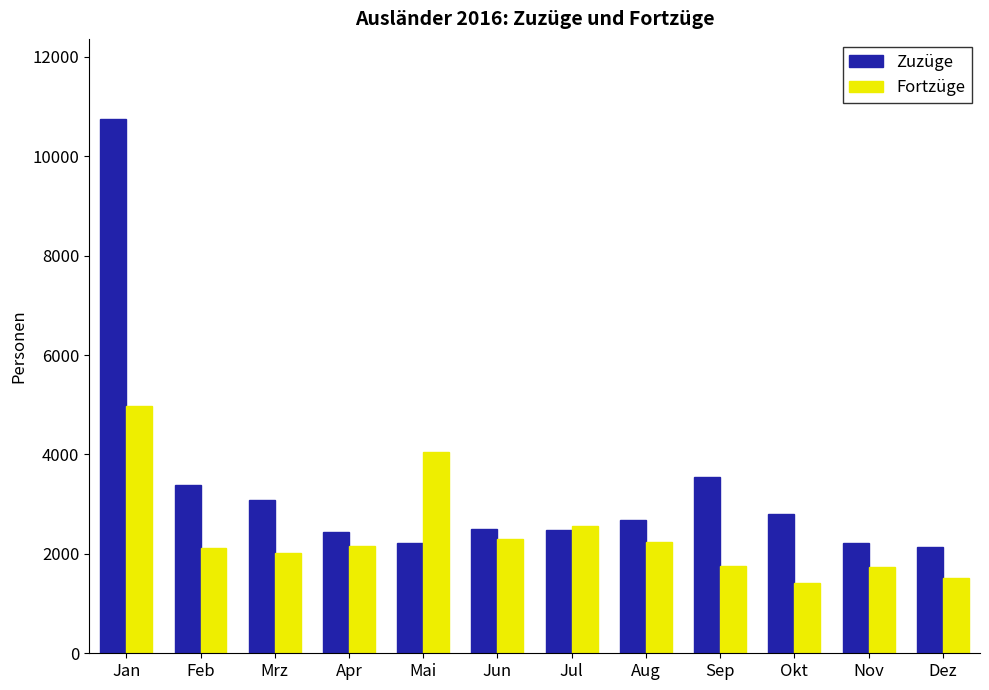

Which series has the largest range (max minus min)?

Zuzüge